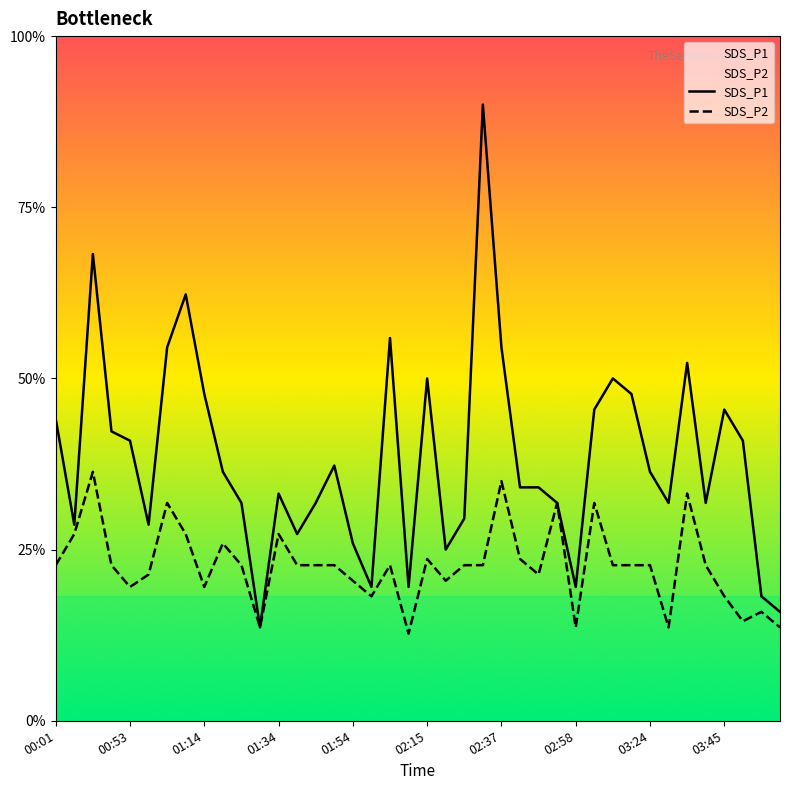

List the series in order of their overall mean, lowest first.

SDS_P2, SDS_P1